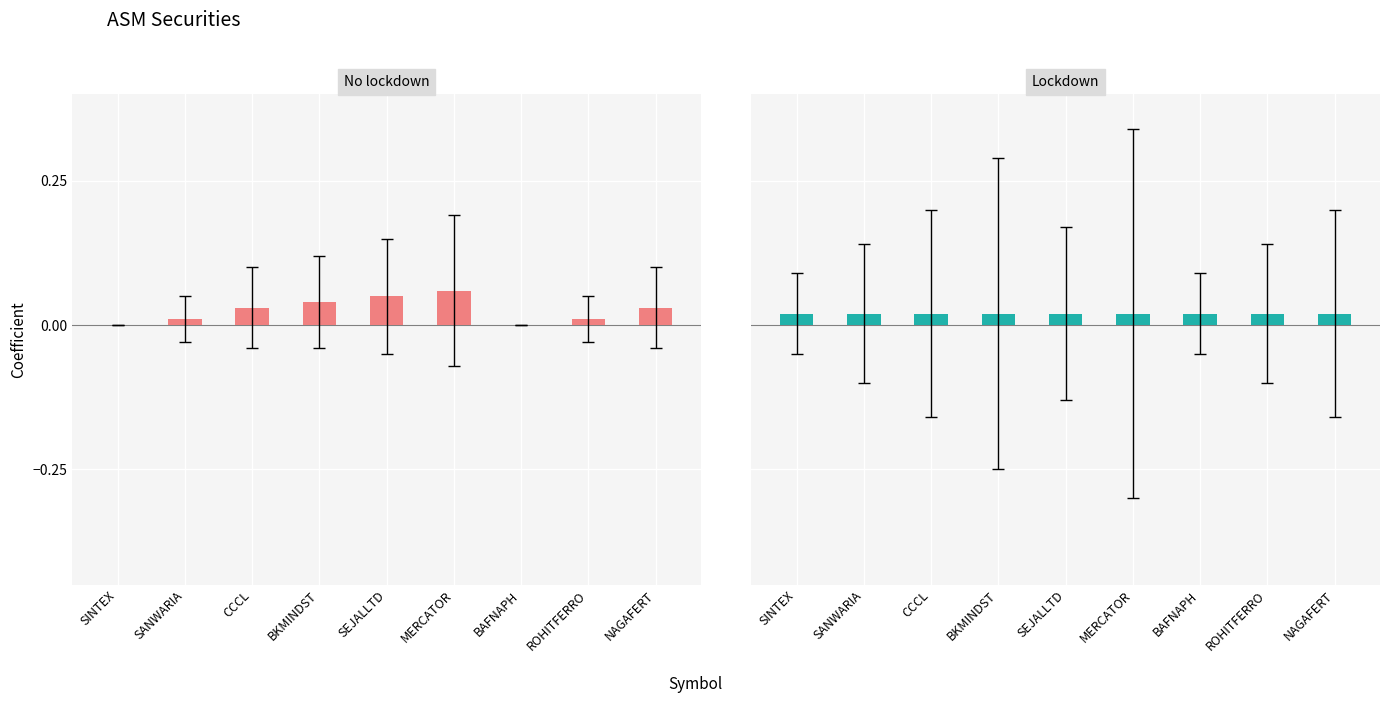

Reading left to right, what are all the values shown in this chart?

No lockdown: 0.0	0.0	0.0	0.0	0.1	0.1	0.0	0.0	0.0
Lockdown: 0.0	0.0	0.0	0.0	0.0	0.0	0.0	0.0	0.0